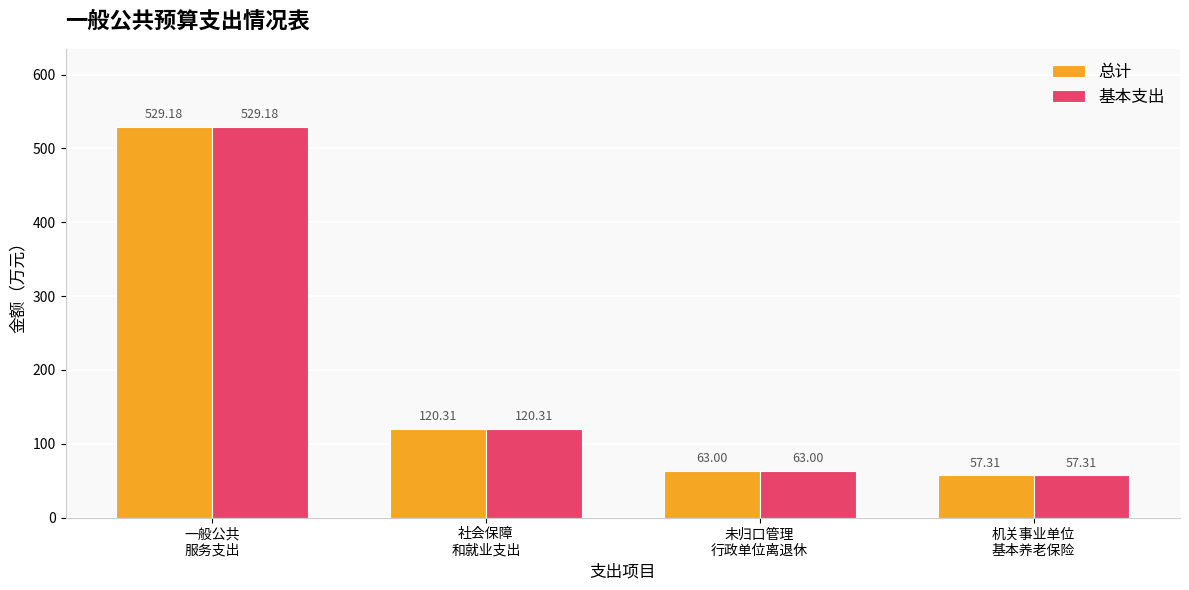

Reading left to right, transcribe all the data shown in this chart.

总计: 一般公共
服务支出=529.2	社会保障
和就业支出=120.3	未归口管理
行政单位离退休=63.0	机关事业单位
基本养老保险=57.3
基本支出: 一般公共
服务支出=529.2	社会保障
和就业支出=120.3	未归口管理
行政单位离退休=63.0	机关事业单位
基本养老保险=57.3